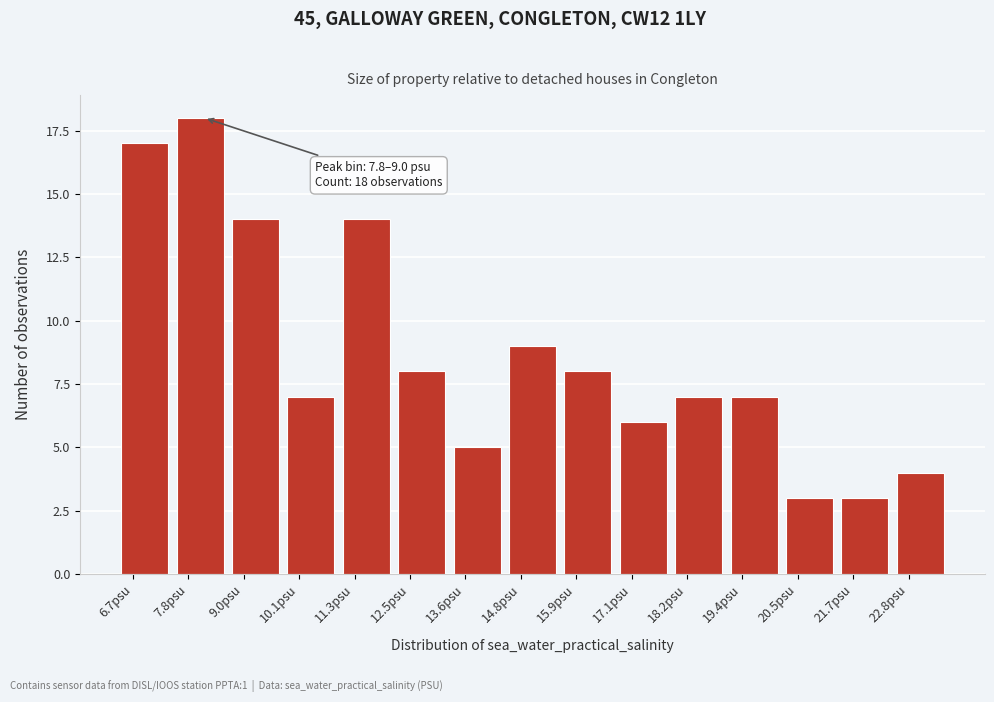

Reading left to right, transcribe all the data shown in this chart.

6.7psu=17	7.8psu=18	9.0psu=14	10.1psu=7	11.3psu=14	12.5psu=8	13.6psu=5	14.8psu=9	15.9psu=8	17.1psu=6	18.2psu=7	19.4psu=7	20.5psu=3	21.7psu=3	22.8psu=4